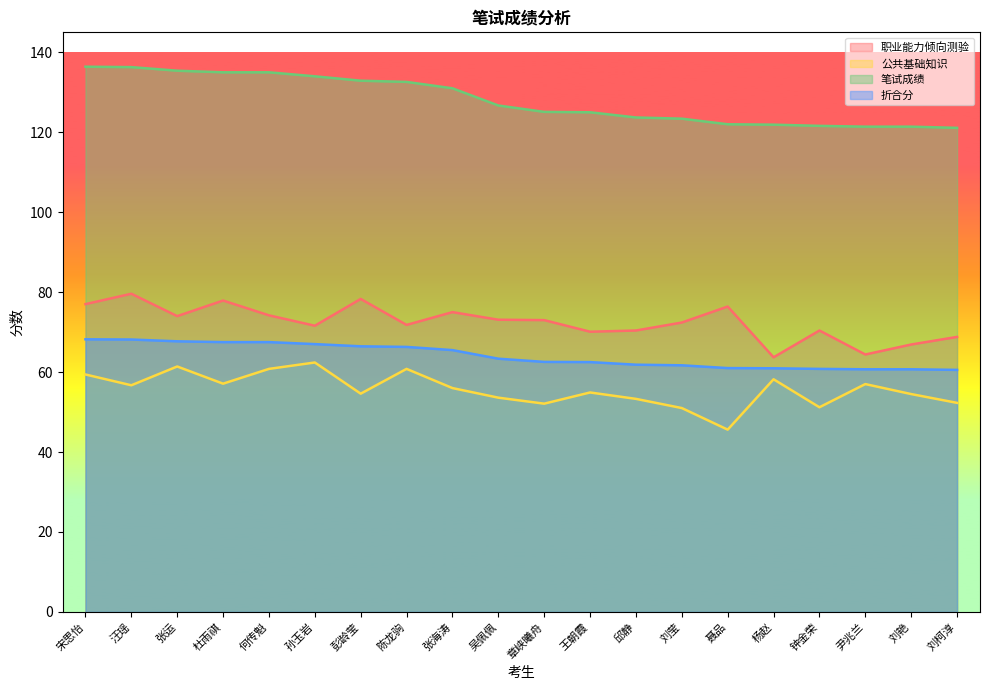

True or false: 职业能力倾向测验 and 折合分 intersect in this chart.

False